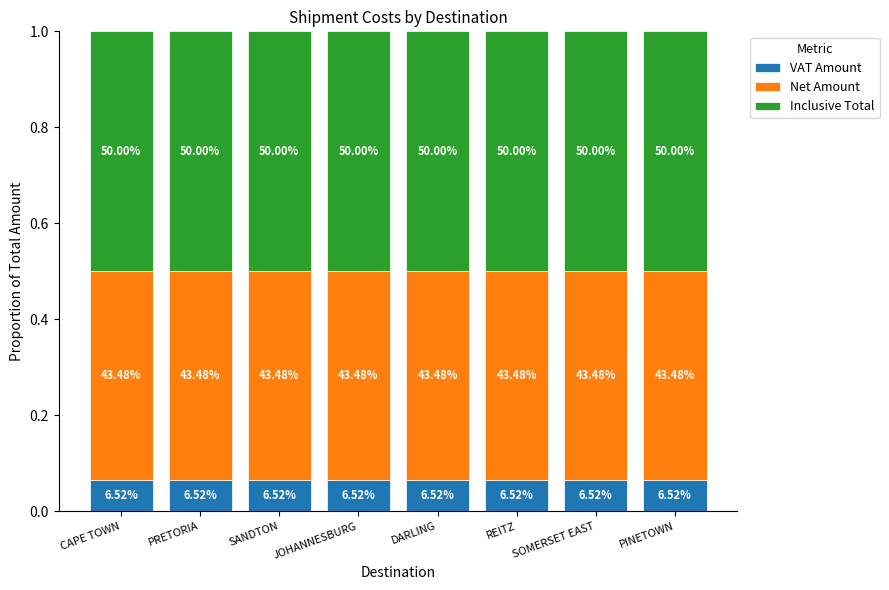

Does the chart contain any negative values?

No